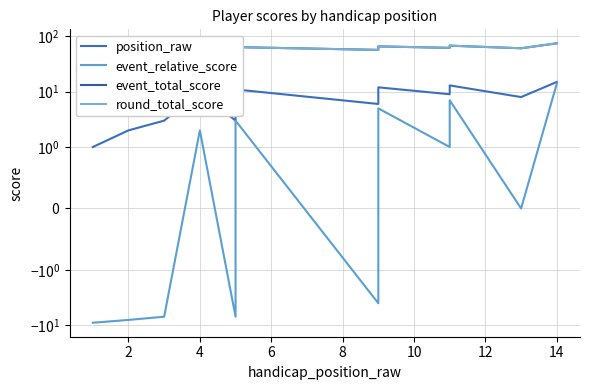

At which label is round_total_score closest to 63?

4